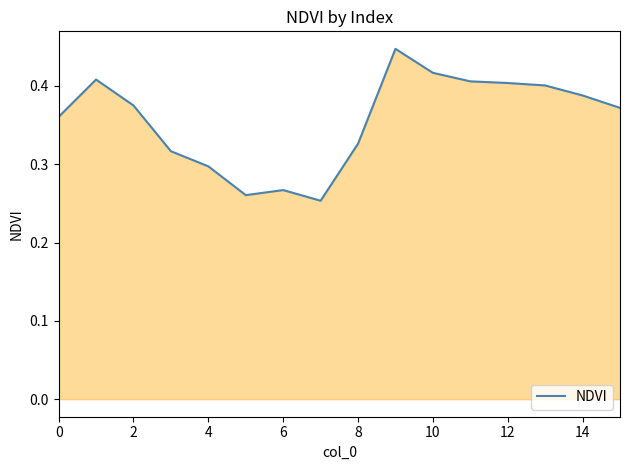

What is the label of the 10th point from the left?

9